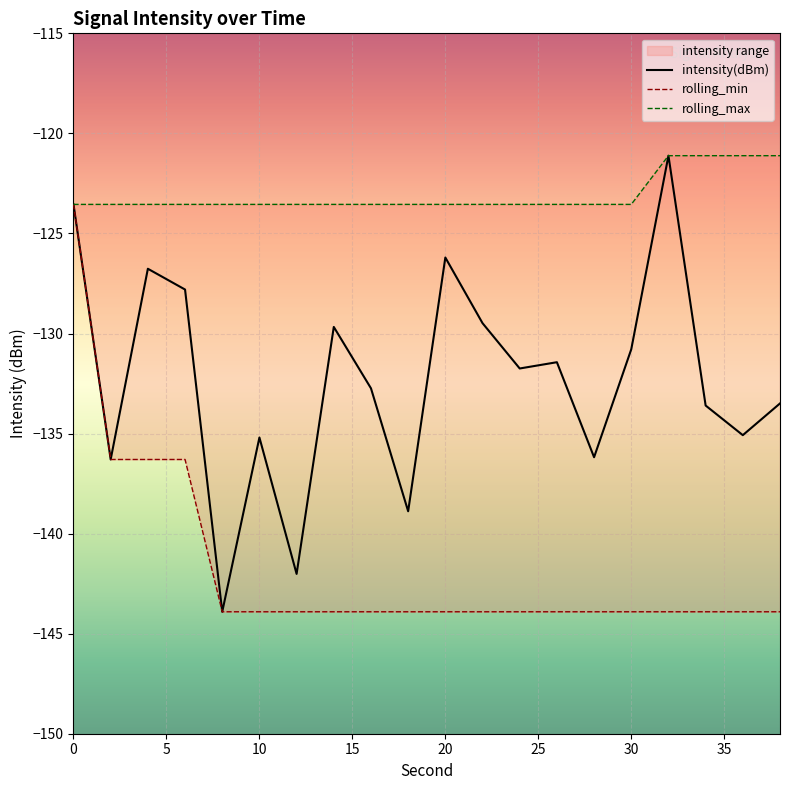

Reading left to right, extract all data points from this chart.

intensity(dBm): -123.5	-136.3	-126.8	-127.8	-143.9	-135.2	-142.0	-129.7	-132.7	-138.9	-126.2	-129.5	-131.7	-131.4	-136.2	-130.8	-121.1	-133.6	-135.1	-133.5
rolling_min: -123.5	-136.3	-136.3	-136.3	-143.9	-143.9	-143.9	-143.9	-143.9	-143.9	-143.9	-143.9	-143.9	-143.9	-143.9	-143.9	-143.9	-143.9	-143.9	-143.9
rolling_max: -123.5	-123.5	-123.5	-123.5	-123.5	-123.5	-123.5	-123.5	-123.5	-123.5	-123.5	-123.5	-123.5	-123.5	-123.5	-123.5	-121.1	-121.1	-121.1	-121.1